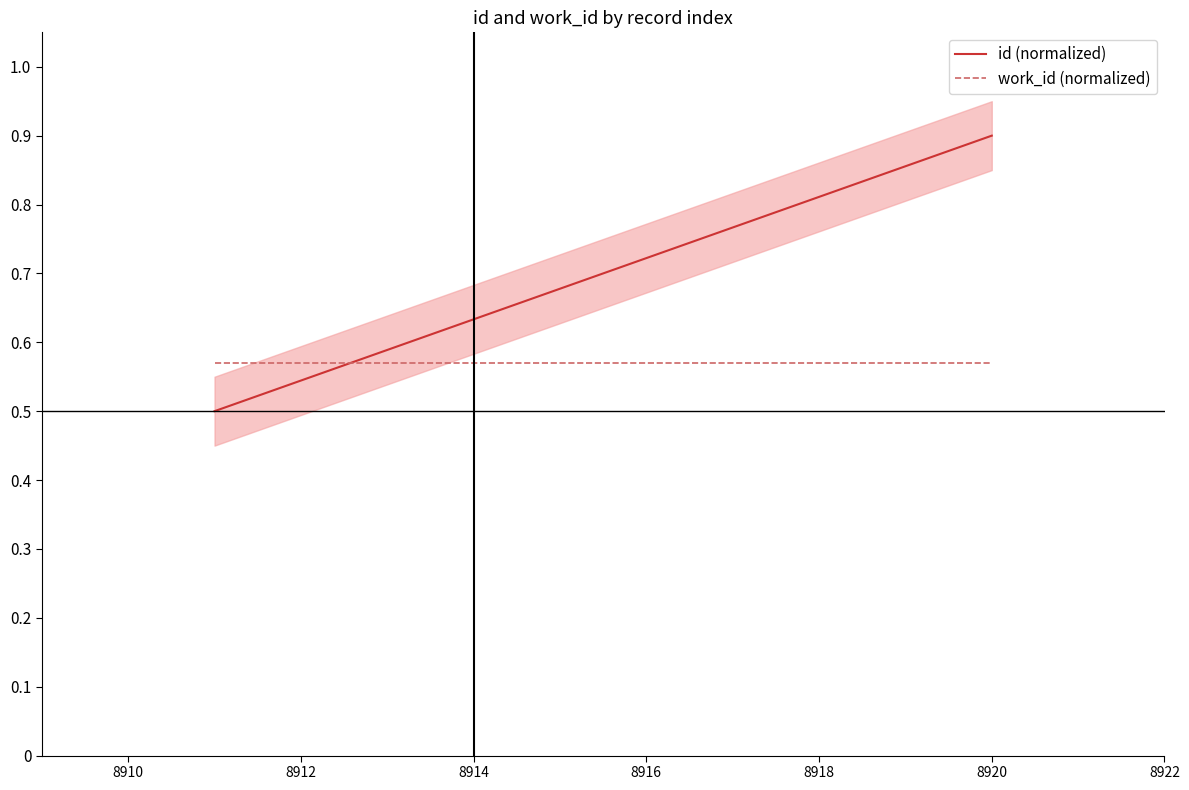

Which series ends up on top after the final intersection of work_id (normalized) and id (normalized)?

id (normalized)